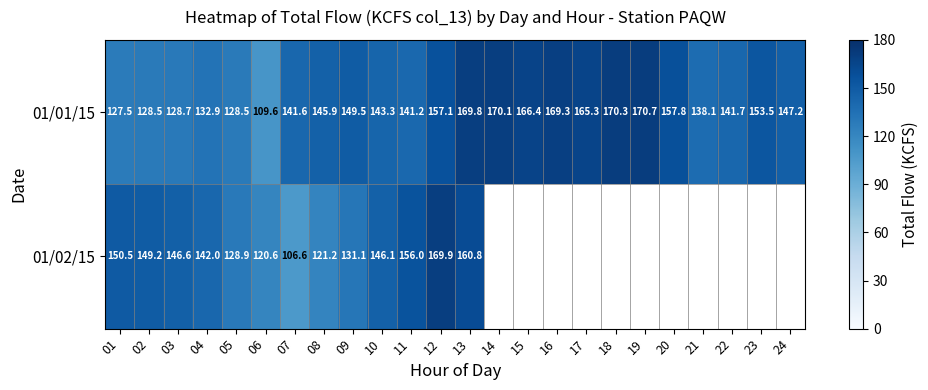

True or false: 01/02/15 has a value of 150.5 at 01.

True